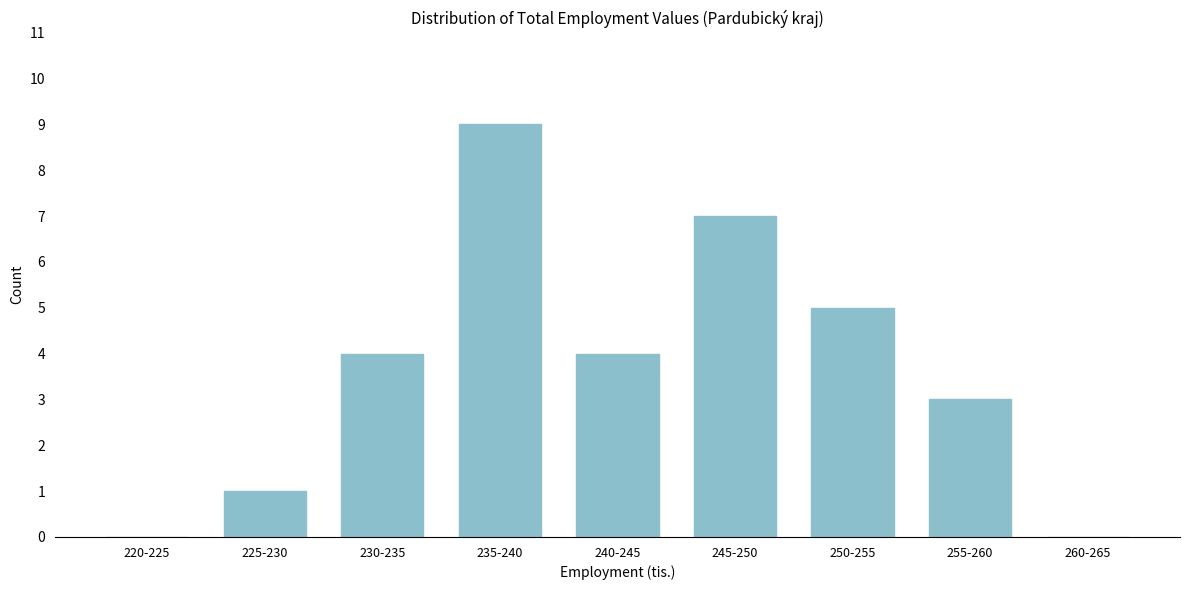

Reading left to right, list all the values displayed in this chart.

220-225=0	225-230=1	230-235=4	235-240=9	240-245=4	245-250=7	250-255=5	255-260=3	260-265=0